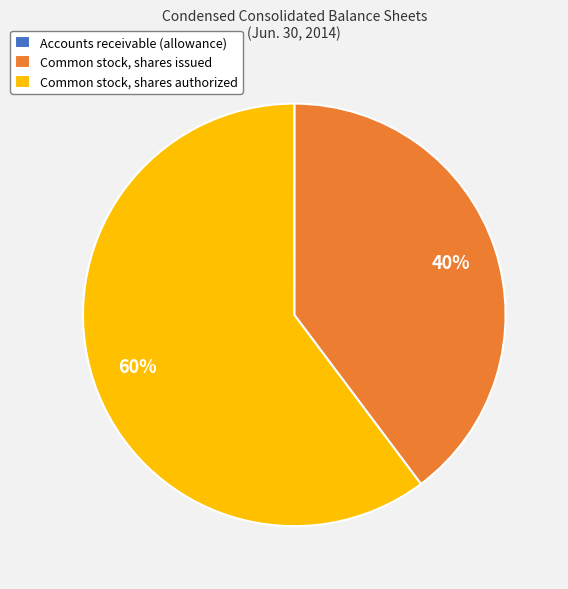

Which slice is the largest?

Common stock, shares authorized